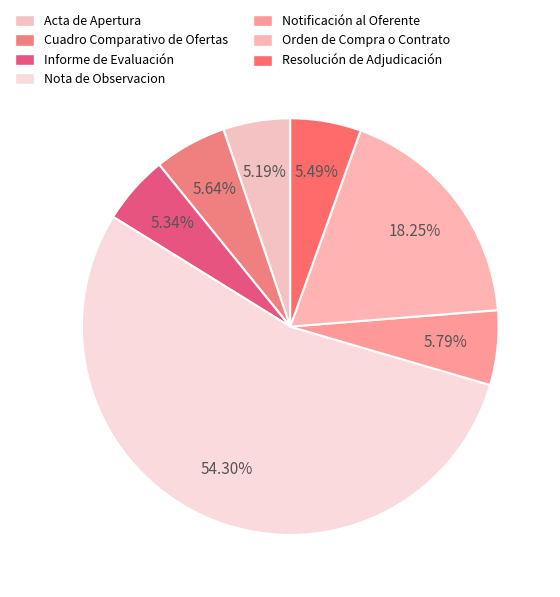

Is it true that Acta de Apertura is 15% of the pie?

False